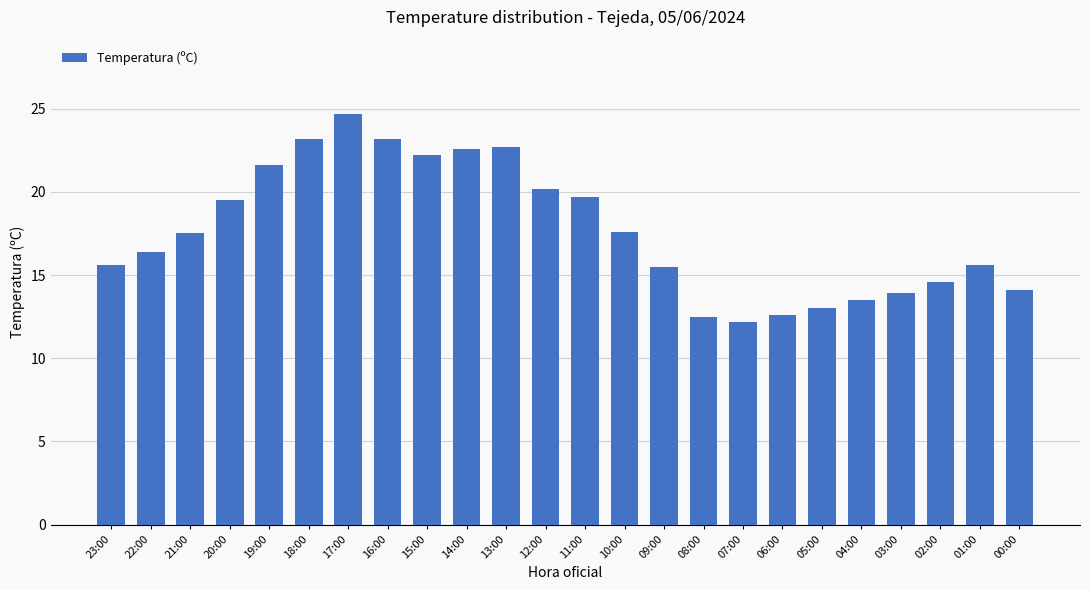

Read the value at 22:00.

16.4